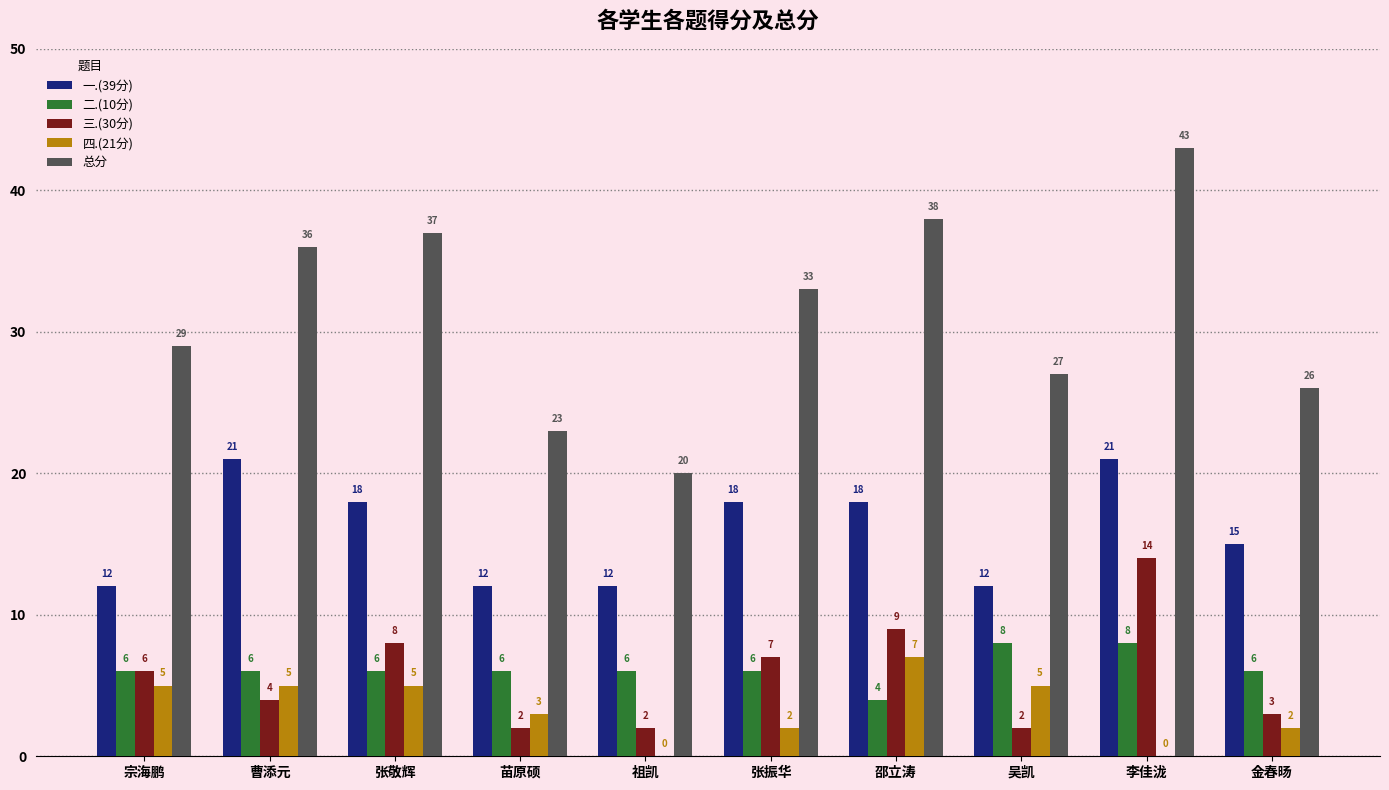

What is the total value across all series at 张振华?

66